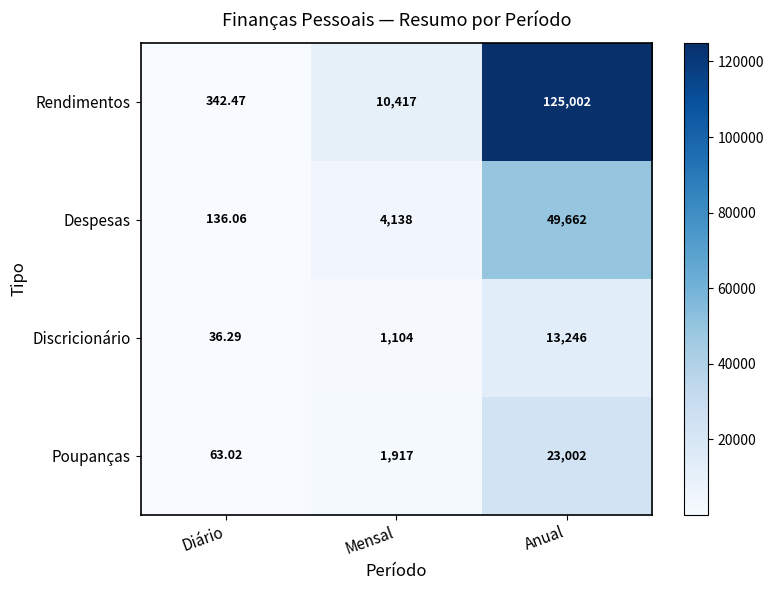

Where is Discricionário nearest to the value 6641?

Mensal